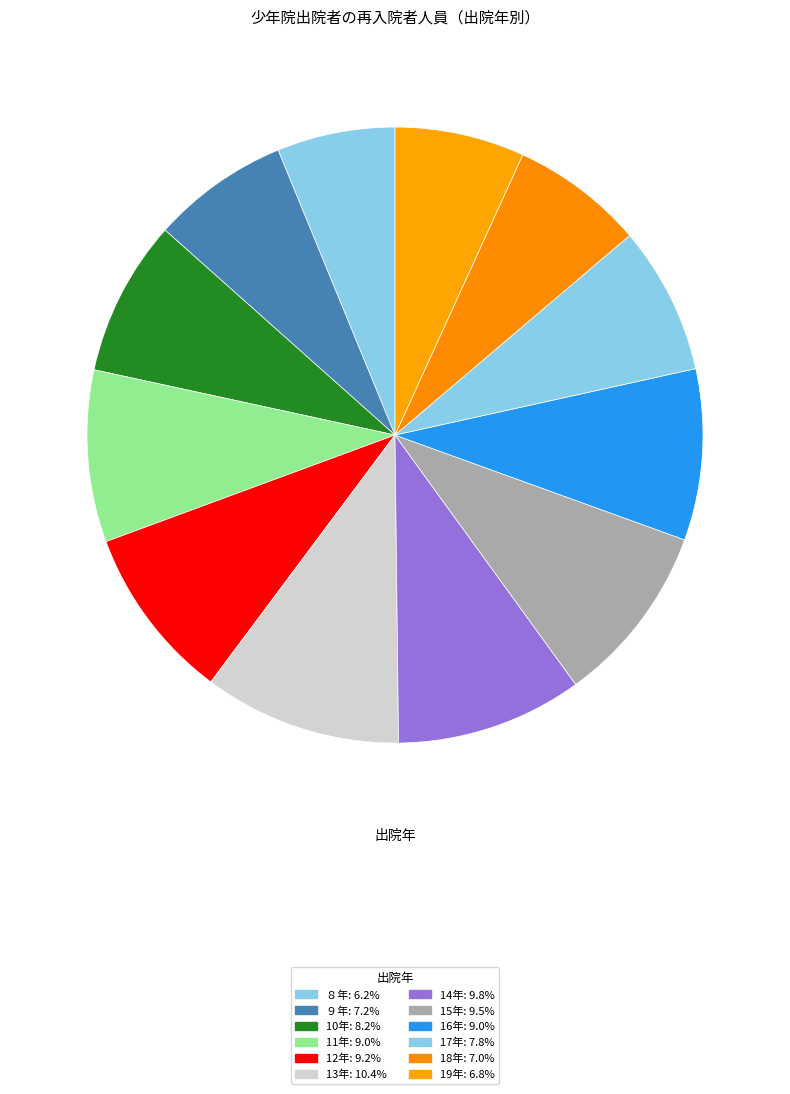

How many segments does this pie chart have?

12